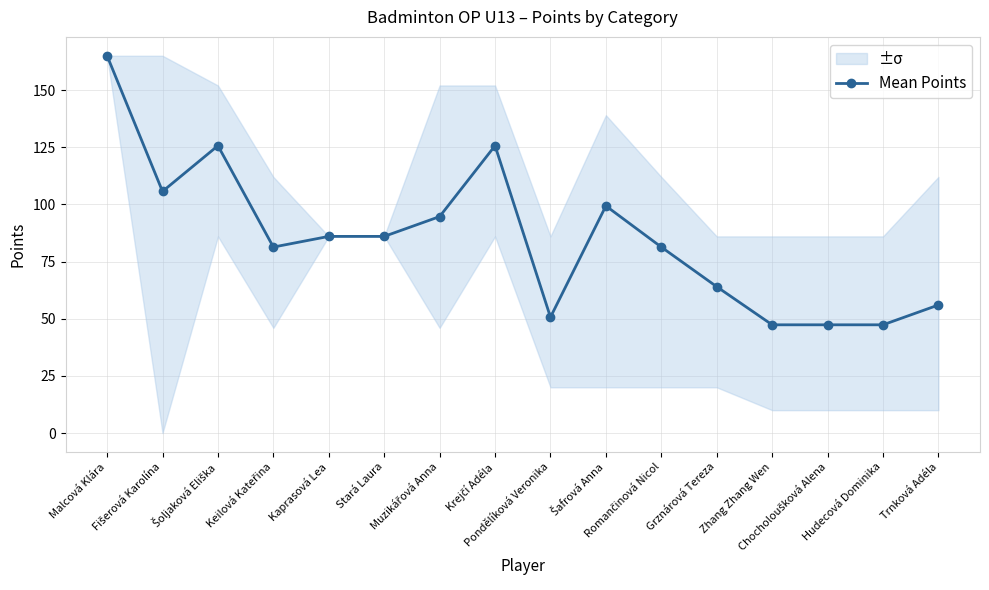

What is the ratio of the value at Malcová Klára to the value at Grznárová Tereza?

2.6